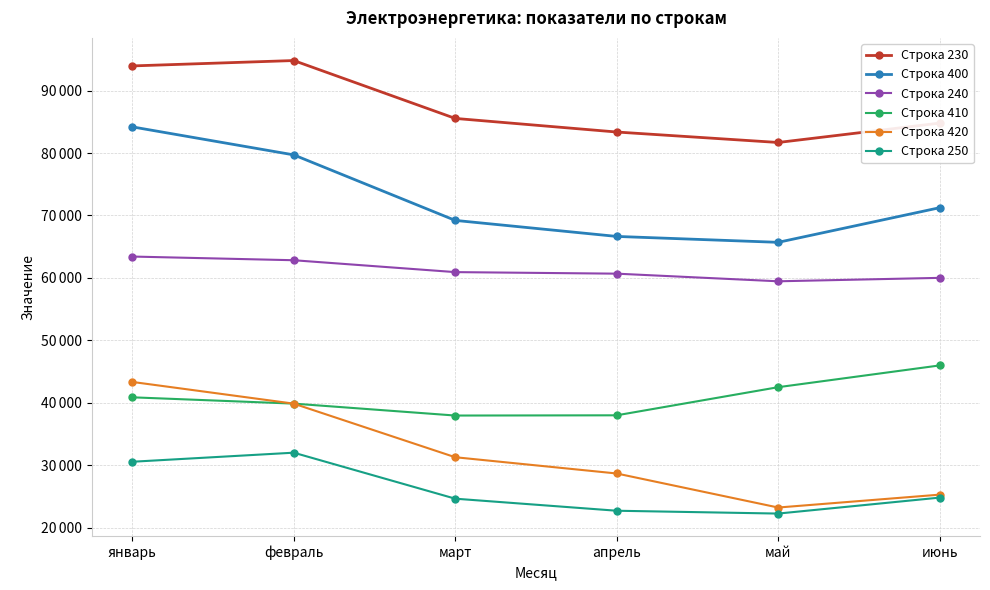

What is the sum of all Строка 250 values?

156878.3